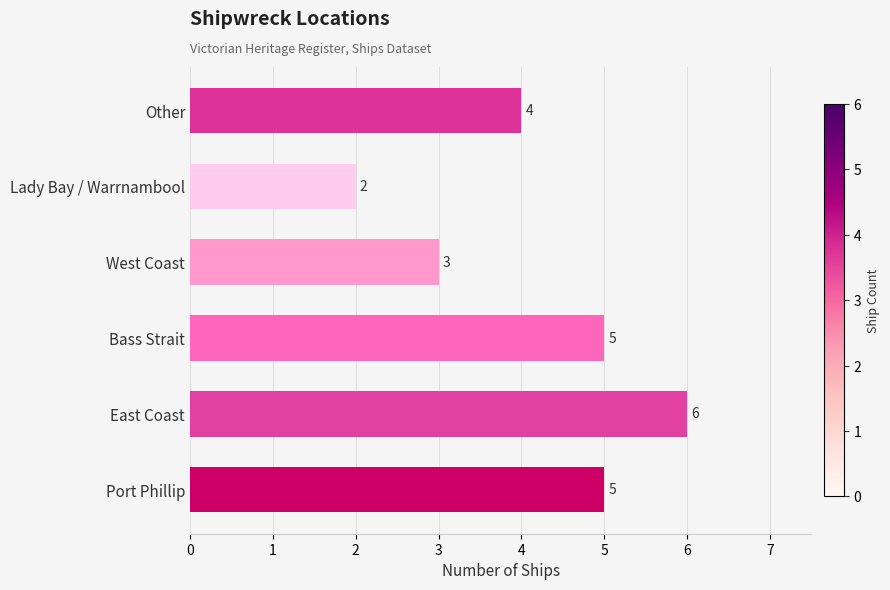

Does the chart contain stacked bars?

No